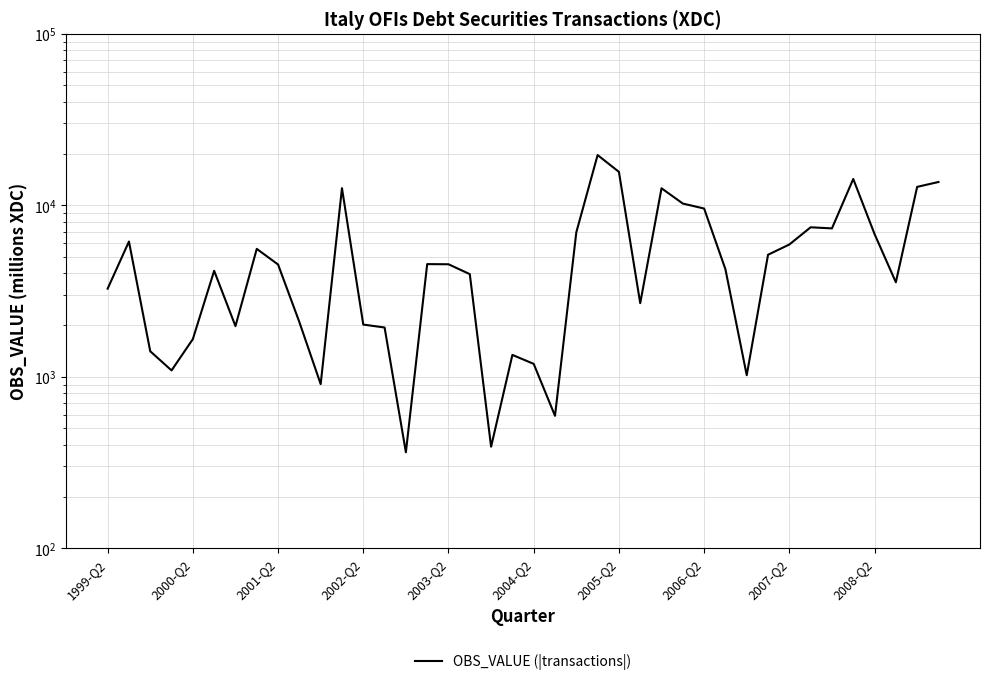

True or false: the data has more than 0 interior local peaks.

True